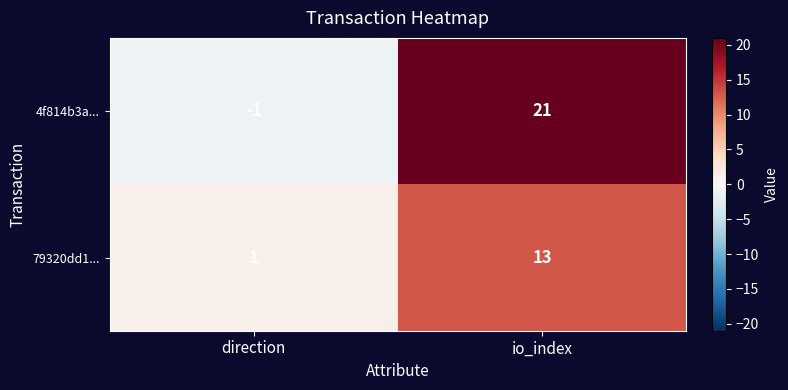

Which series has the widest spread of values?

4f814b3a...